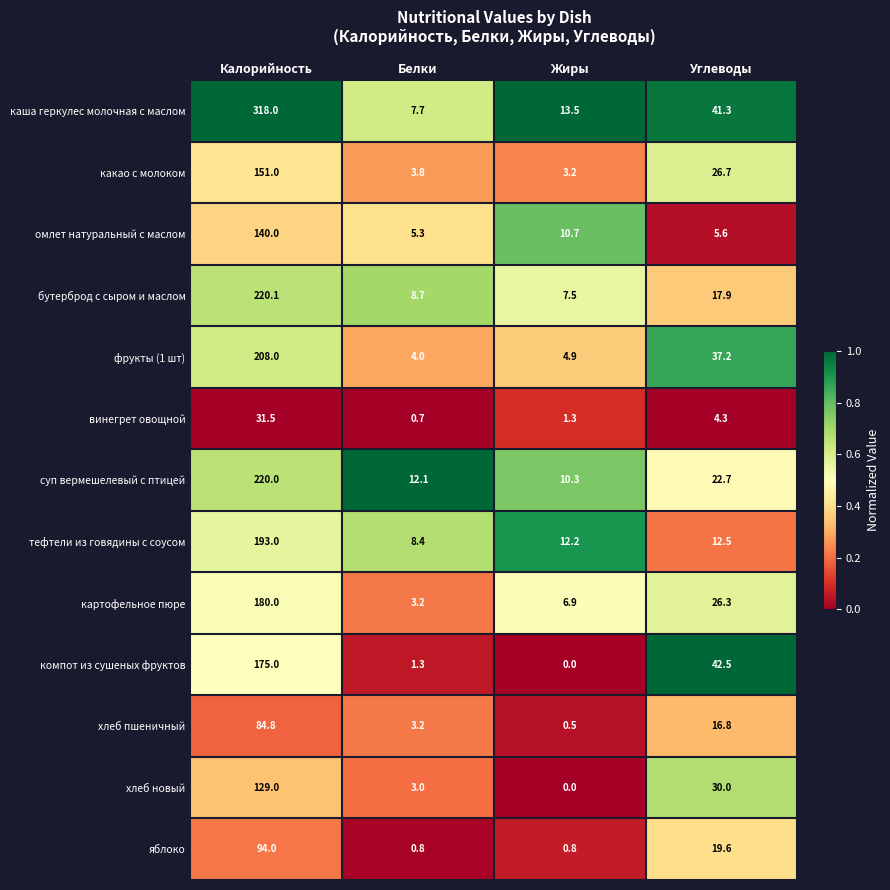

What value does the картофельное пюре series have at Углеводы?

26.3